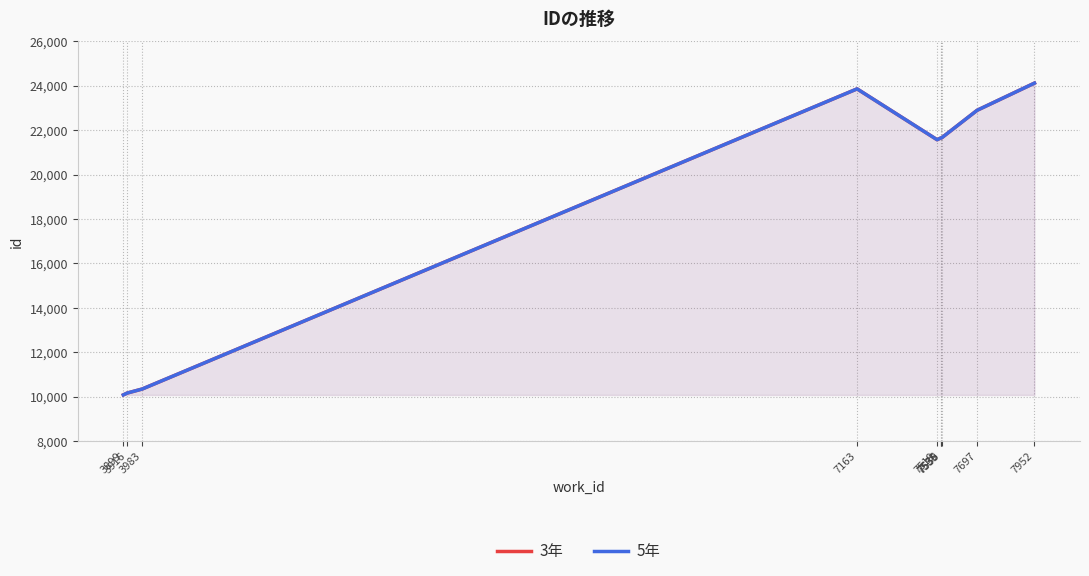

Rank the series by their maximum value, from highest to lowest.

3年, 5年